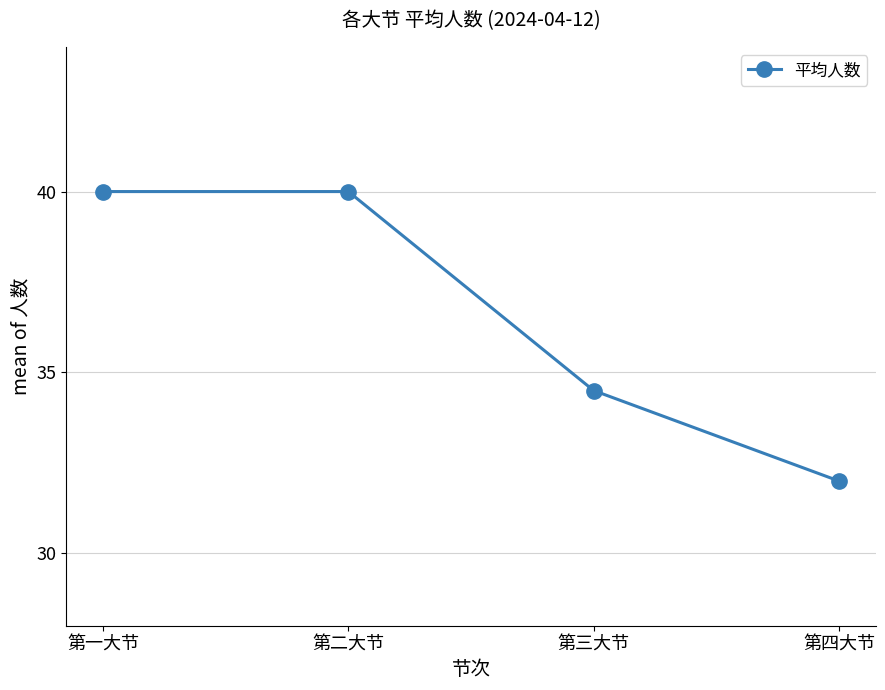

The chart shows a value of 56.7 at 第四大节. True or false?

False